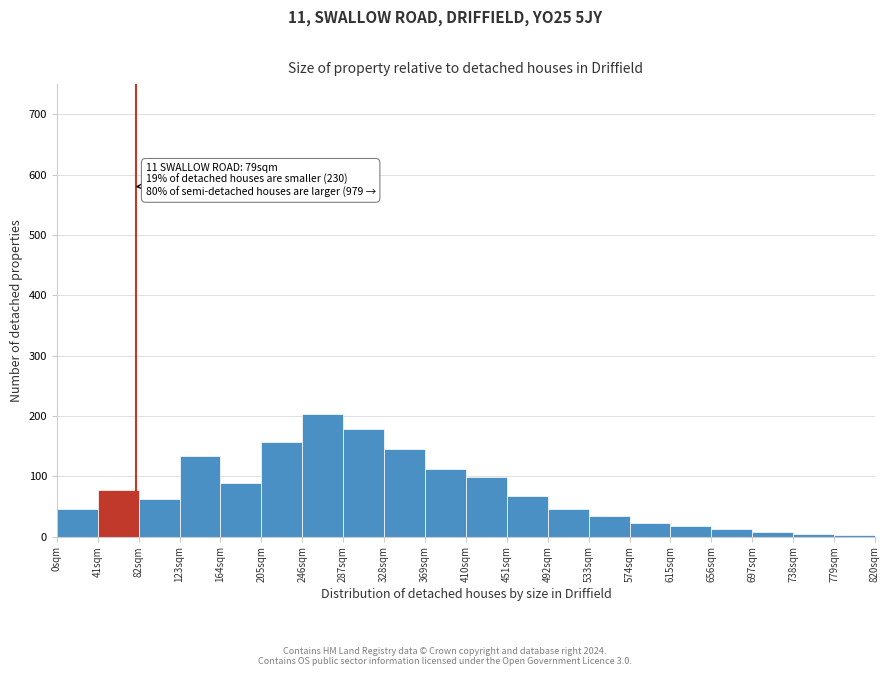

Which range on the x-axis has the tallest bar?

246 to 287